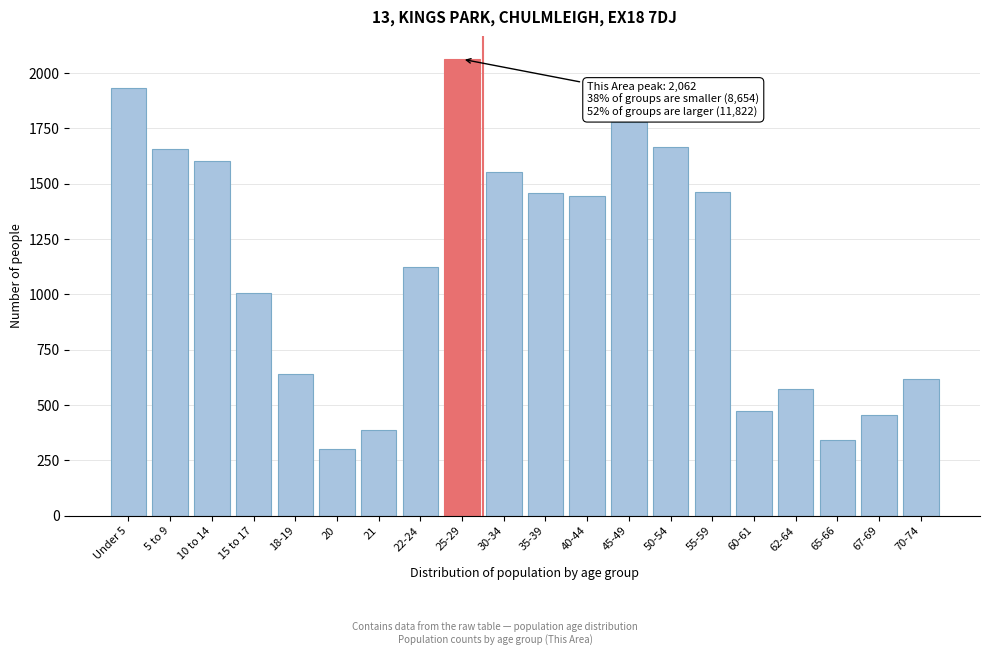

What is the sum of the values at 62-64 and 40-44?

2018